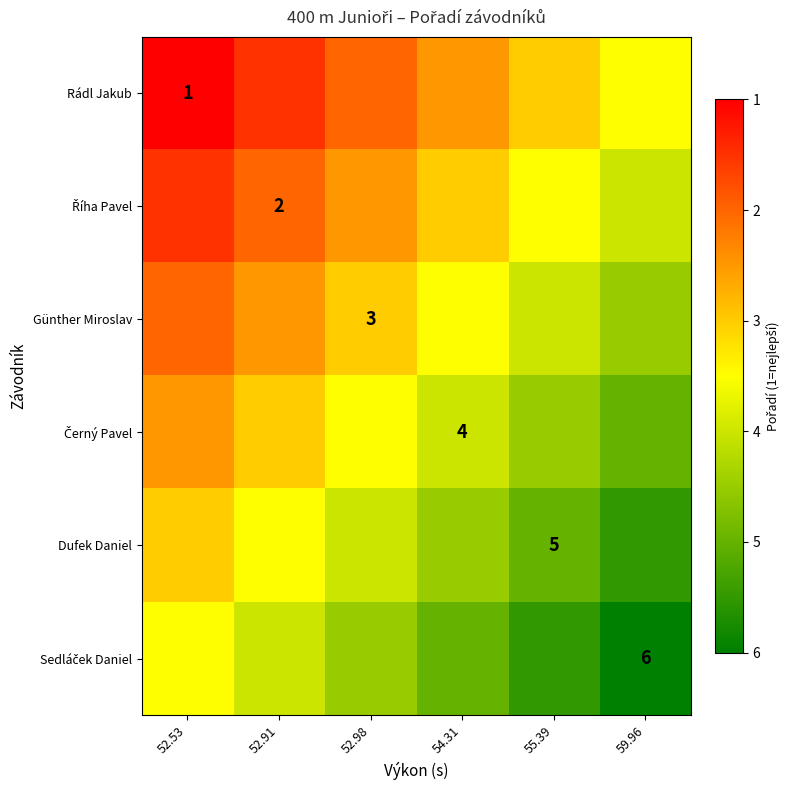

What is the minimum value shown in the chart?

1.0